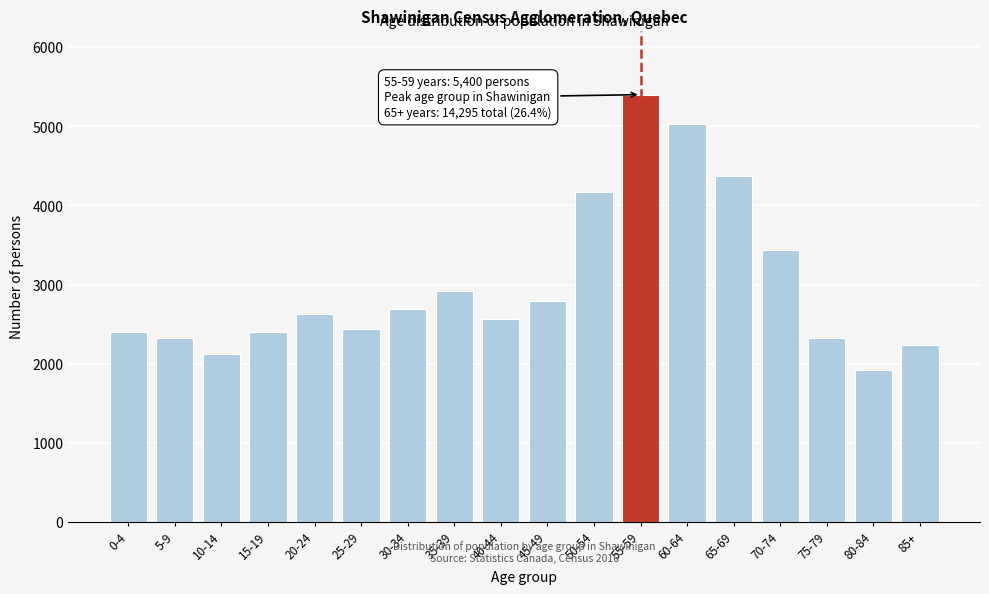

The value at 0-4 is 3501. True or false?

False